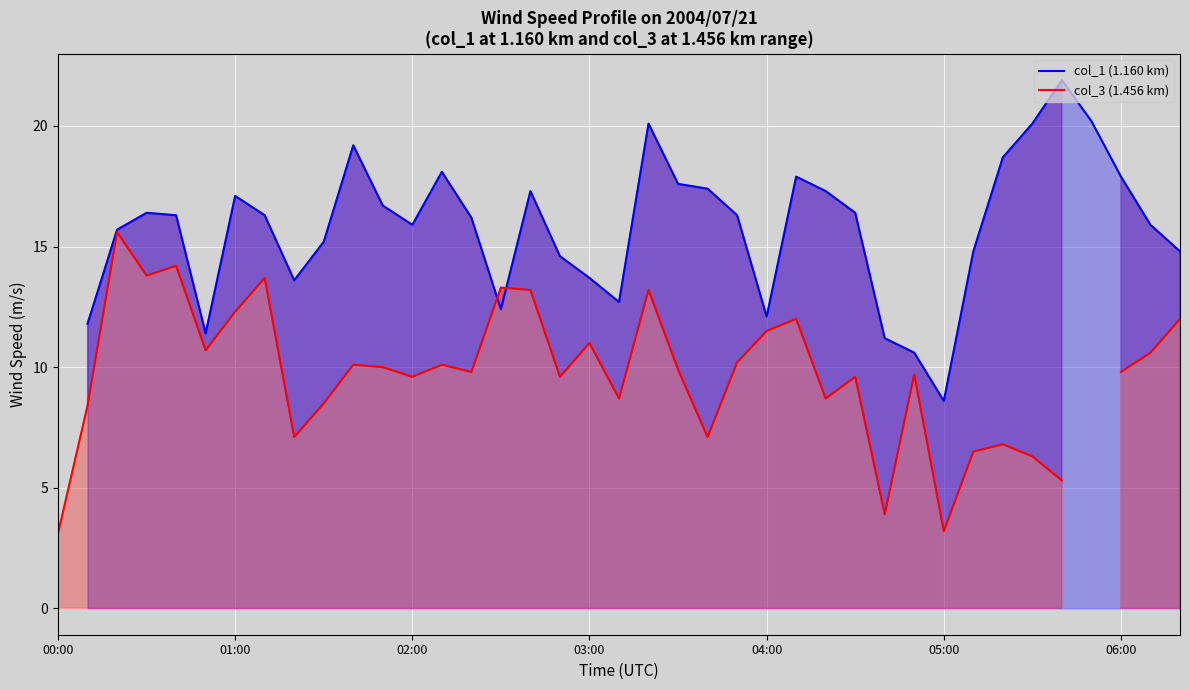

Does the chart display data point markers on the line(s)?

No